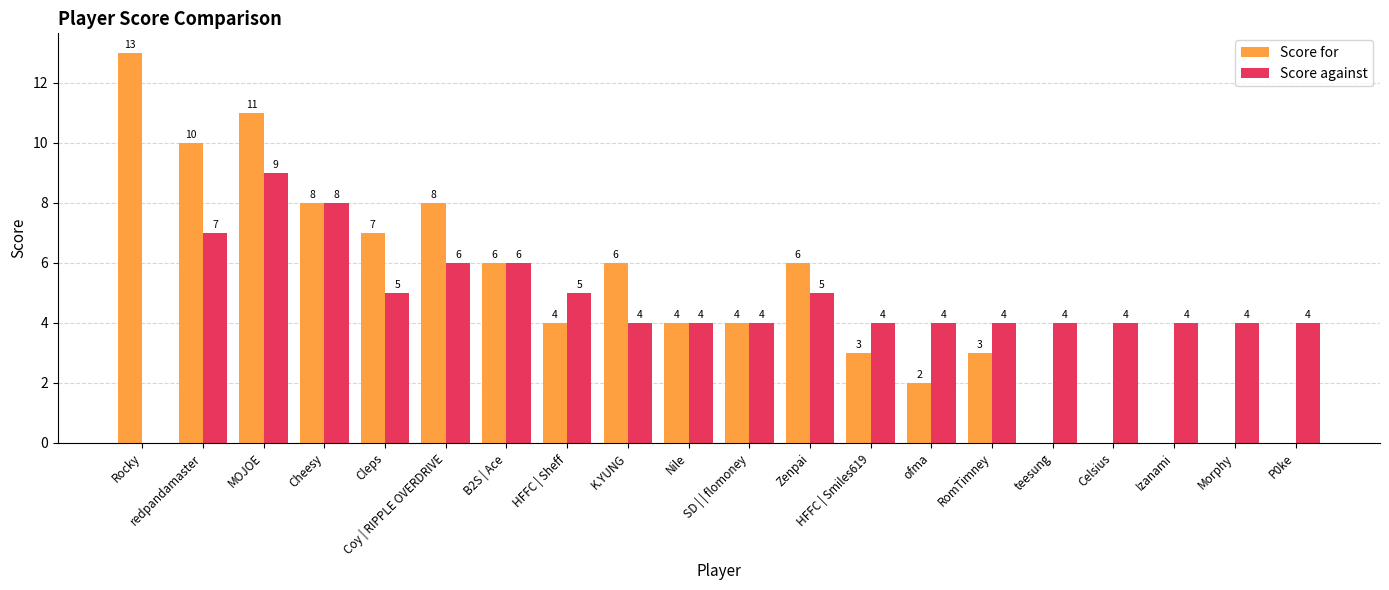

At which label does Score against first exceed 4?

redpandamaster